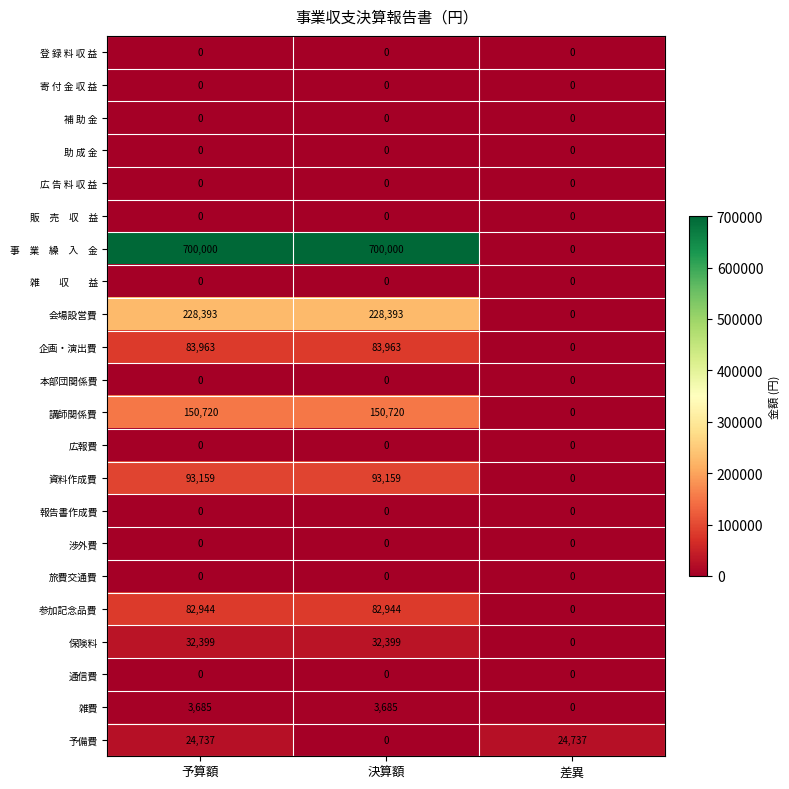

What is the maximum value shown in the chart?

700000